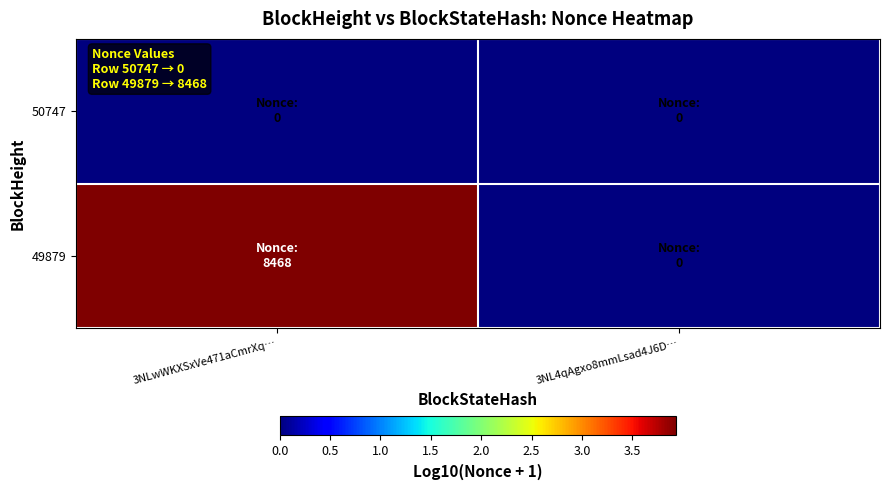

Rank the series by their maximum value, from lowest to highest.

50747, 49879